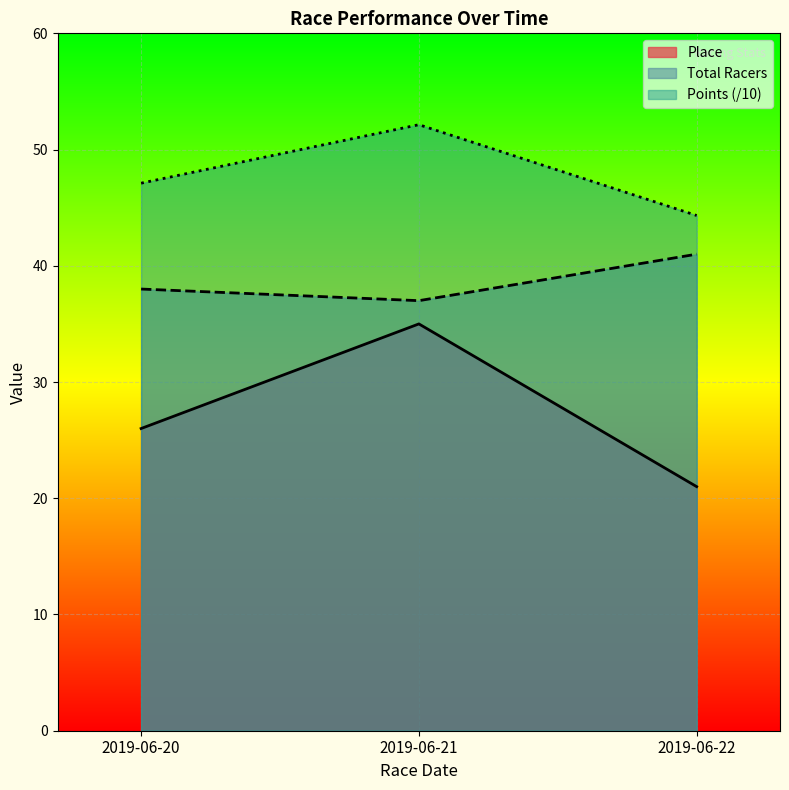

Reading left to right, extract all data points from this chart.

Place: 26.0	35.0	21.0
Total Racers: 38.0	37.0	41.0
Points: 47.1	52.1	44.3